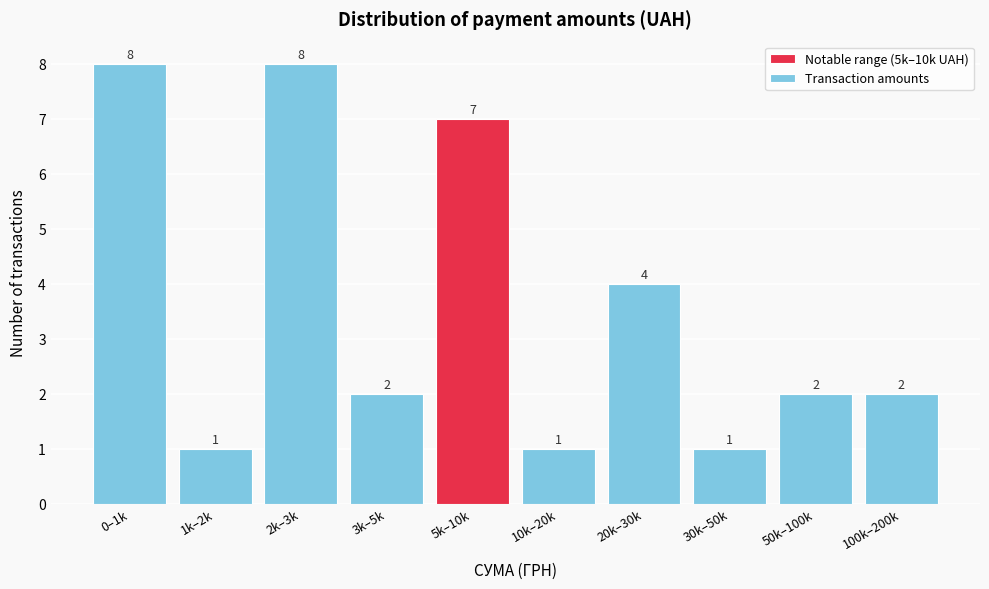

Reading left to right, list all the values displayed in this chart.

8	1	8	2	7	1	4	1	2	2